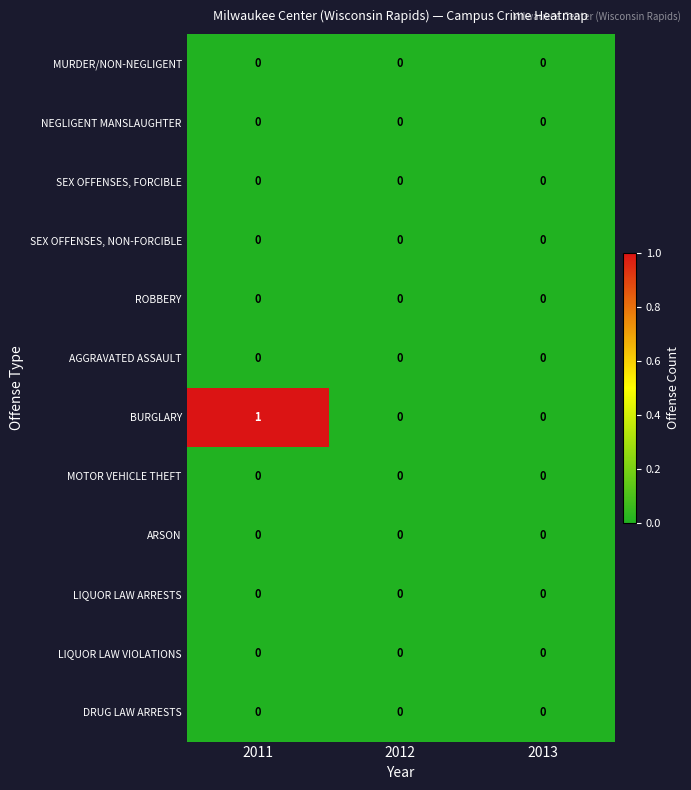

Which series has the largest total across all categories?

BURGLARY